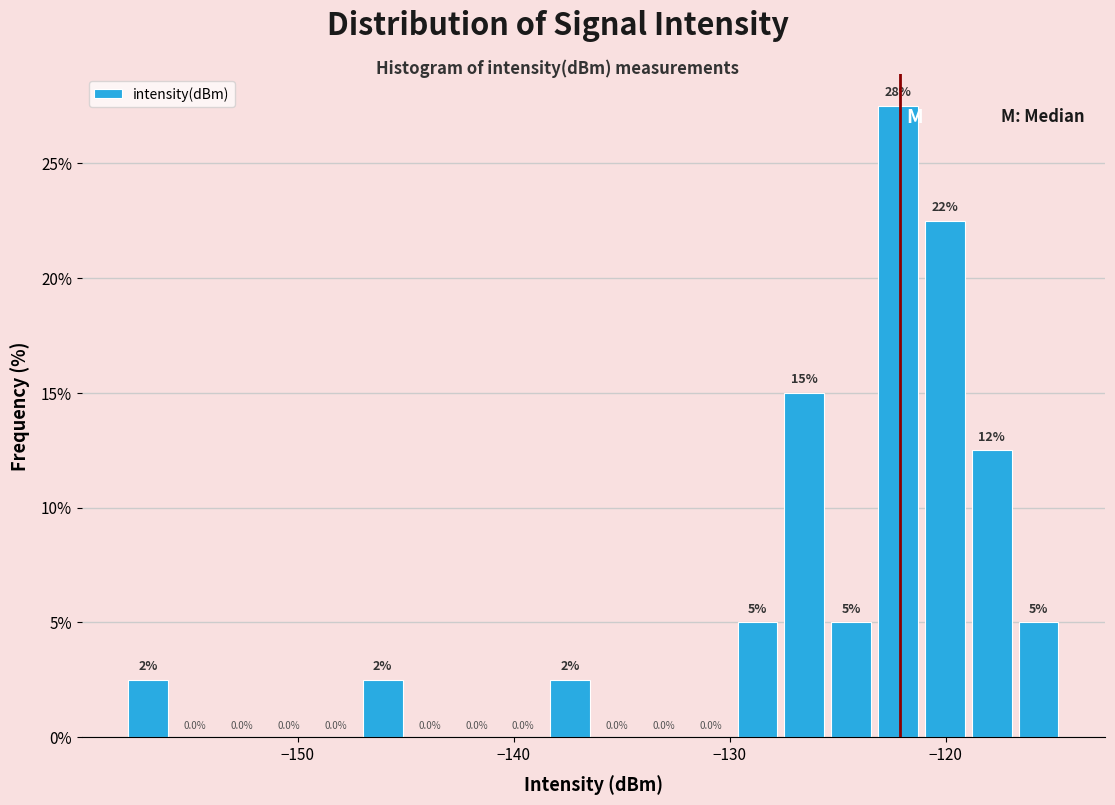

Read against the x-axis, roughly where is the centre of the tallest bar?

-122